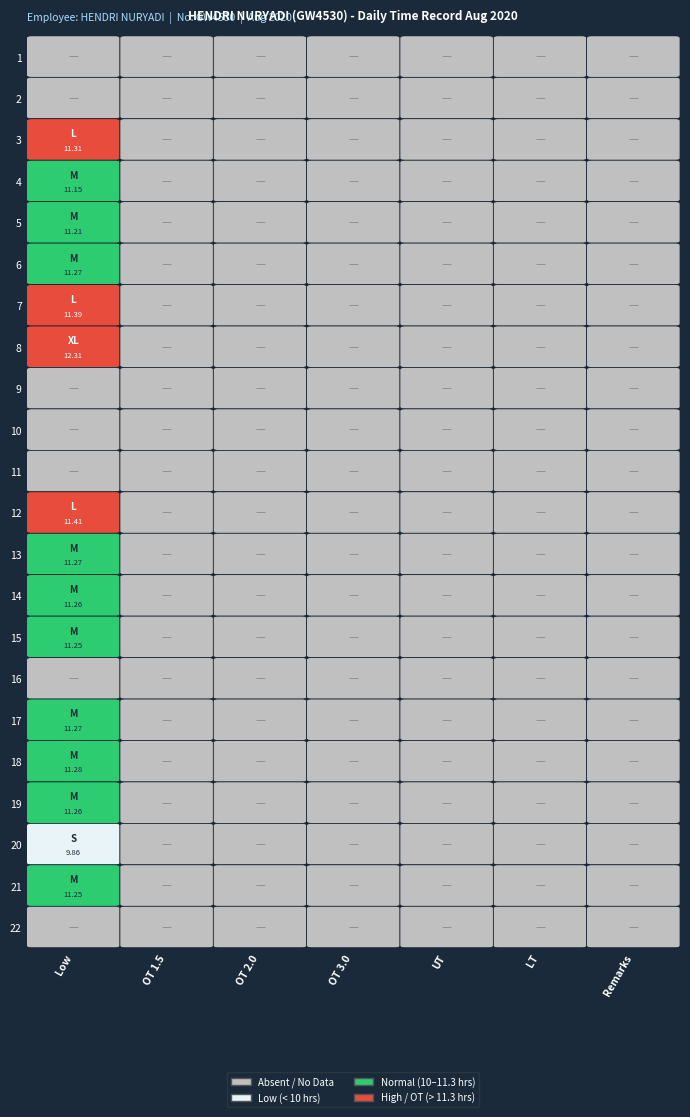

Rank the categories by 6 value from highest to lowest.

0, 1, 2, 3, 4, 5, 6